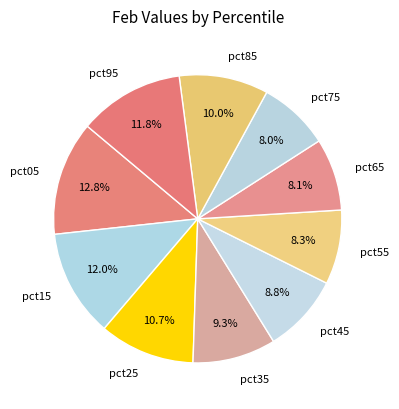

To the nearest percent, what is the difference between the largest and smallest slice percentages?

5%